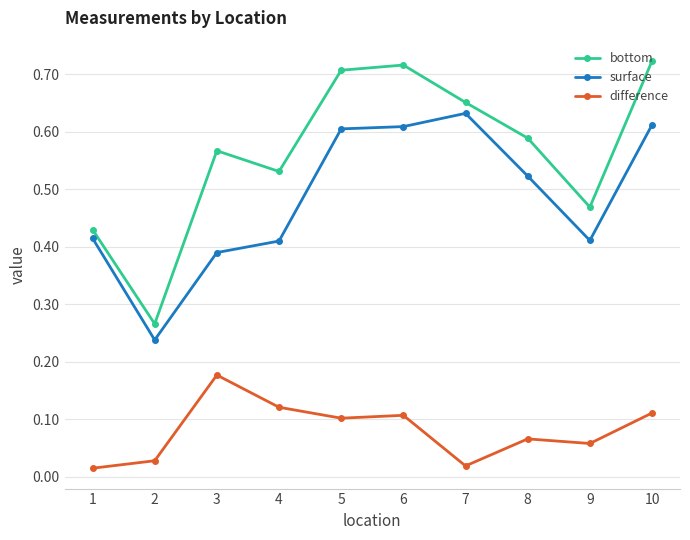

What are all the series names shown in the legend?

bottom, surface, difference